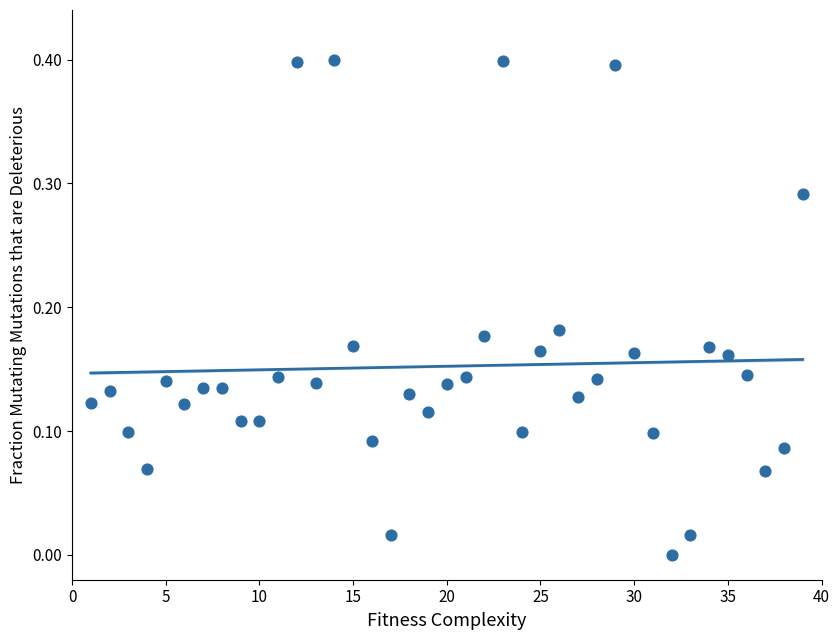

What is the range of X values (max minus min)?

38.0